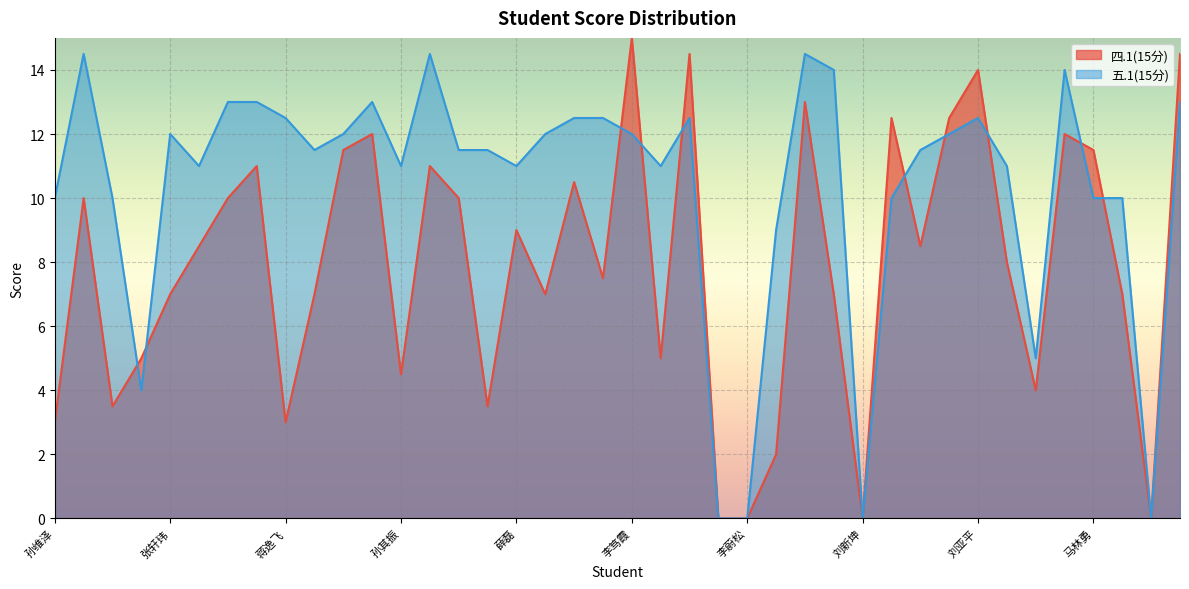

Count the number of data series in this chart.

2